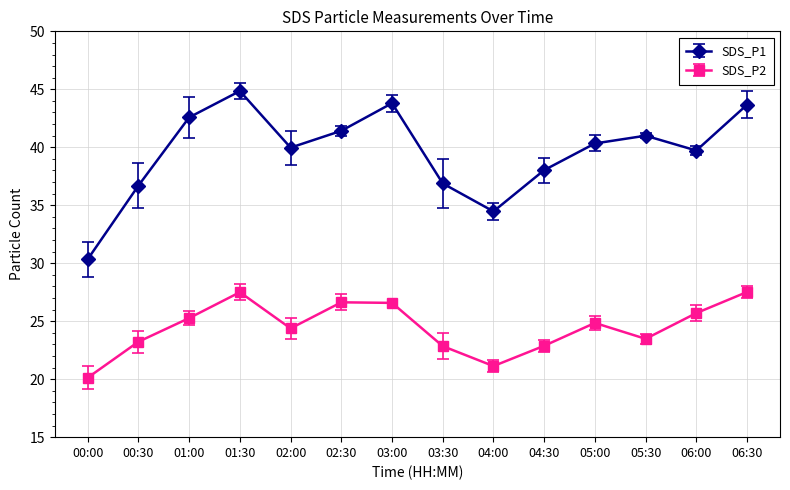

Which series has the largest range (max minus min)?

SDS_P1